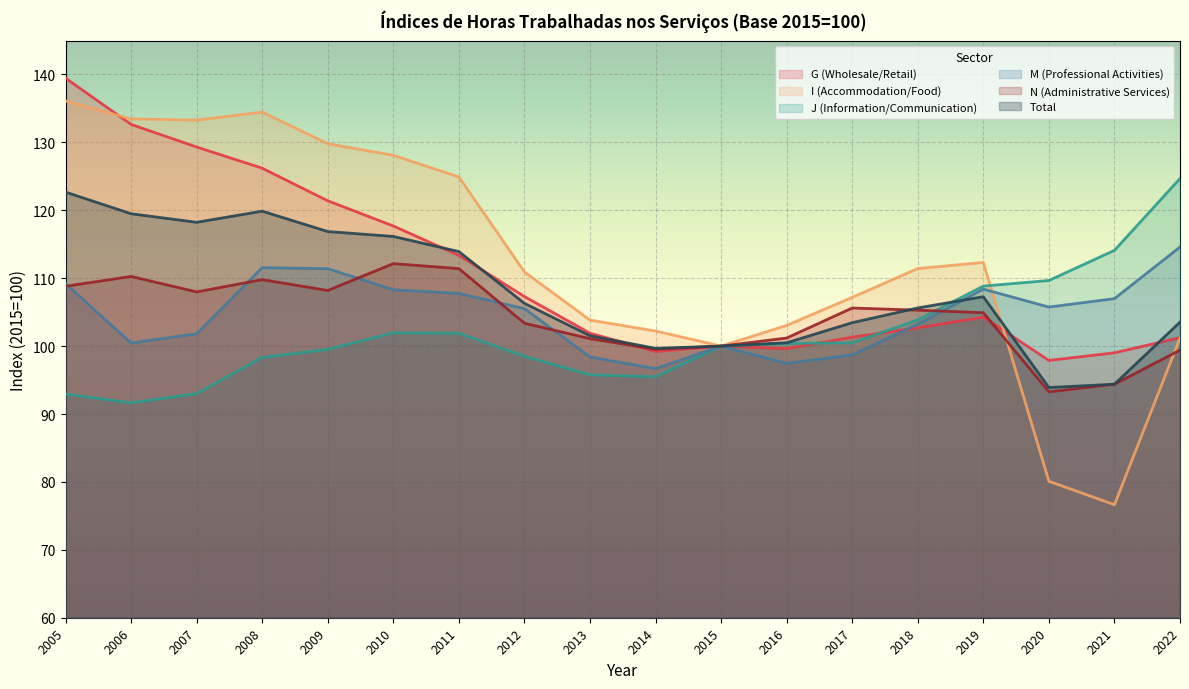

Reading left to right, transcribe all the data shown in this chart.

G (Wholesale/Retail): 2005=139.5	2006=132.7	2007=129.3	2008=126.2	2009=121.4	2010=117.7	2011=113.4	2012=107.3	2013=101.9	2014=99.2	2015=100.0	2016=99.6	2017=101.3	2018=102.7	2019=104.3	2020=97.9	2021=99.0	2022=101.2
I (Accommodation/Food): 2005=136.1	2006=133.5	2007=133.3	2008=134.5	2009=129.8	2010=128.1	2011=124.9	2012=110.9	2013=103.8	2014=102.2	2015=100.0	2016=103.0	2017=107.2	2018=111.4	2019=112.3	2020=80.1	2021=76.6	2022=101.2
J (Information/Communication): 2005=92.9	2006=91.7	2007=93.0	2008=98.3	2009=99.5	2010=102.0	2011=101.9	2012=98.5	2013=95.8	2014=95.5	2015=100.0	2016=100.4	2017=100.5	2018=103.9	2019=108.8	2020=109.7	2021=114.1	2022=124.7
M (Professional Activities): 2005=109.2	2006=100.5	2007=101.8	2008=111.5	2009=111.4	2010=108.3	2011=107.8	2012=105.5	2013=98.4	2014=96.7	2015=100.0	2016=97.5	2017=98.7	2018=103.2	2019=108.4	2020=105.8	2021=107.0	2022=114.6
N (Administrative Services): 2005=108.8	2006=110.3	2007=108.0	2008=109.8	2009=108.2	2010=112.2	2011=111.4	2012=103.4	2013=101.1	2014=99.5	2015=100.0	2016=101.2	2017=105.6	2018=105.3	2019=104.9	2020=93.3	2021=94.4	2022=99.4
Total: 2005=122.7	2006=119.5	2007=118.2	2008=119.9	2009=116.9	2010=116.2	2011=113.9	2012=106.3	2013=101.5	2014=99.7	2015=100.0	2016=100.5	2017=103.5	2018=105.6	2019=107.3	2020=93.9	2021=94.4	2022=103.5